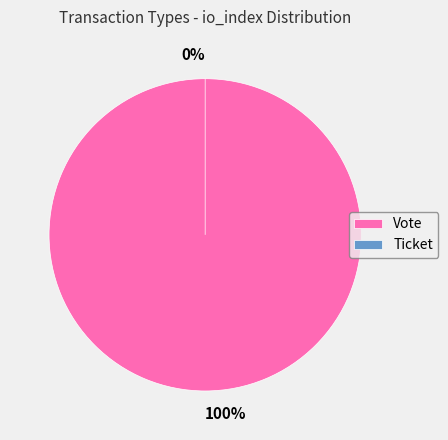

Do Vote and Ticket together represent more than half of the pie?

Yes